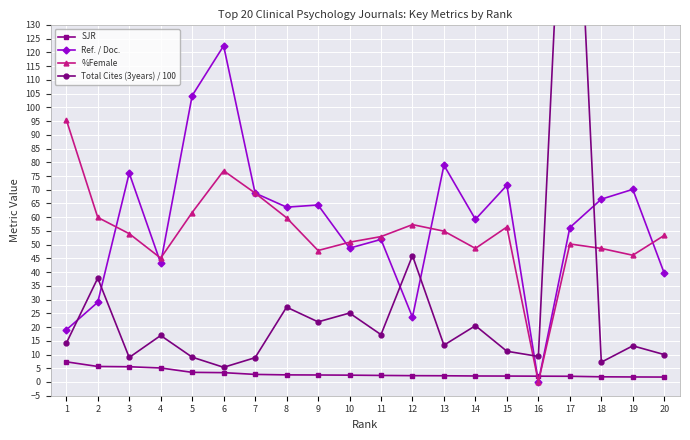

Reading left to right, extract all data points from this chart.

SJR: 7.3	5.7	5.5	5.1	3.5	3.4	2.8	2.6	2.5	2.5	2.4	2.3	2.3	2.2	2.2	2.1	2.1	1.9	1.8	1.8
Ref. / Doc.: 19.0	29.0	76.1	43.3	104.2	122.4	68.8	63.7	64.4	48.7	51.9	23.6	78.9	59.2	71.6	0.0	56.2	66.6	70.1	39.6
%Female: 95.5	59.9	54.0	45.1	61.7	76.9	68.8	59.8	47.9	50.9	52.9	57.3	54.9	48.6	56.4	0.0	50.3	48.6	46.1	53.4
Total Cites (3years) / 100: 14.1	37.8	8.9	16.9	9.0	5.3	8.8	27.2	21.9	25.1	17.2	46.0	13.4	20.5	11.2	9.3	247.8	7.2	13.2	10.0